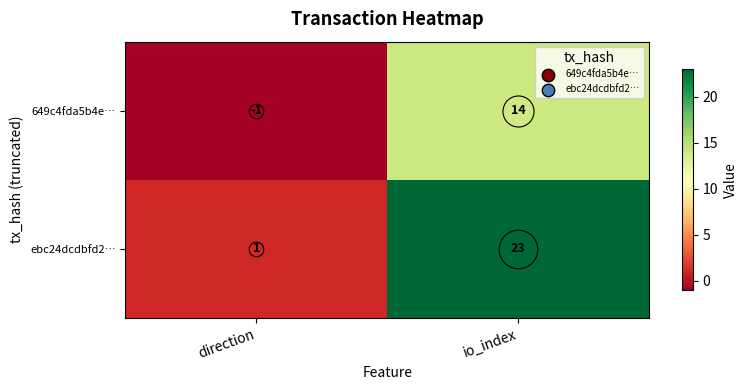

How many distinct data groups are displayed?

2